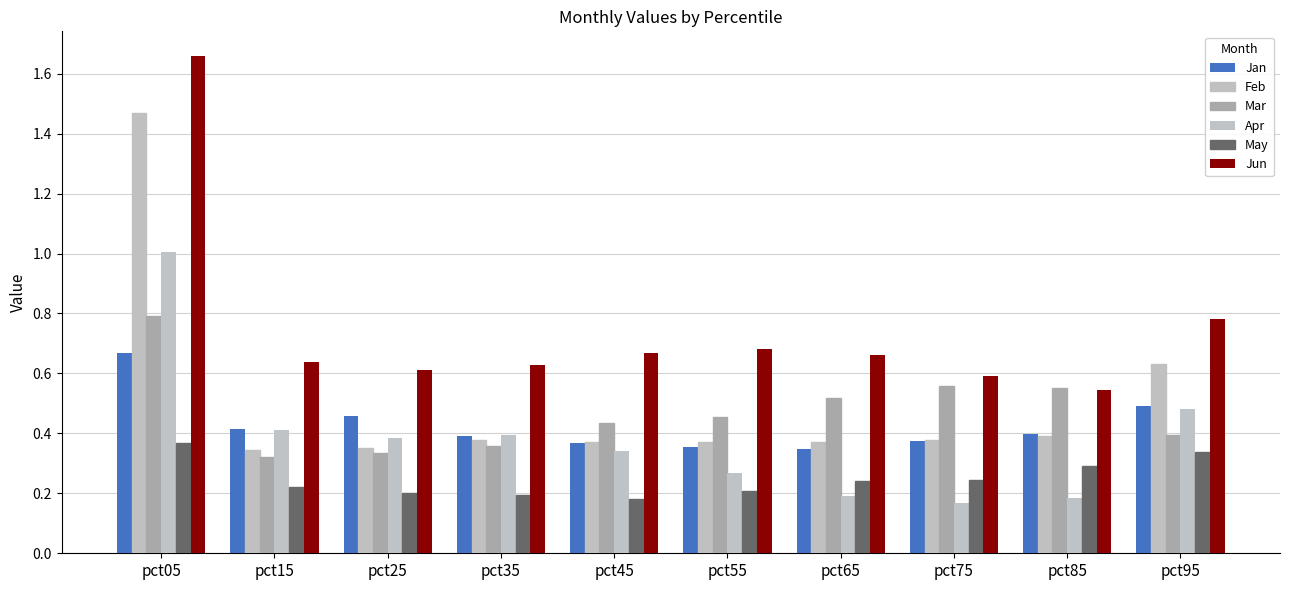

How many bars are there in each group?

6